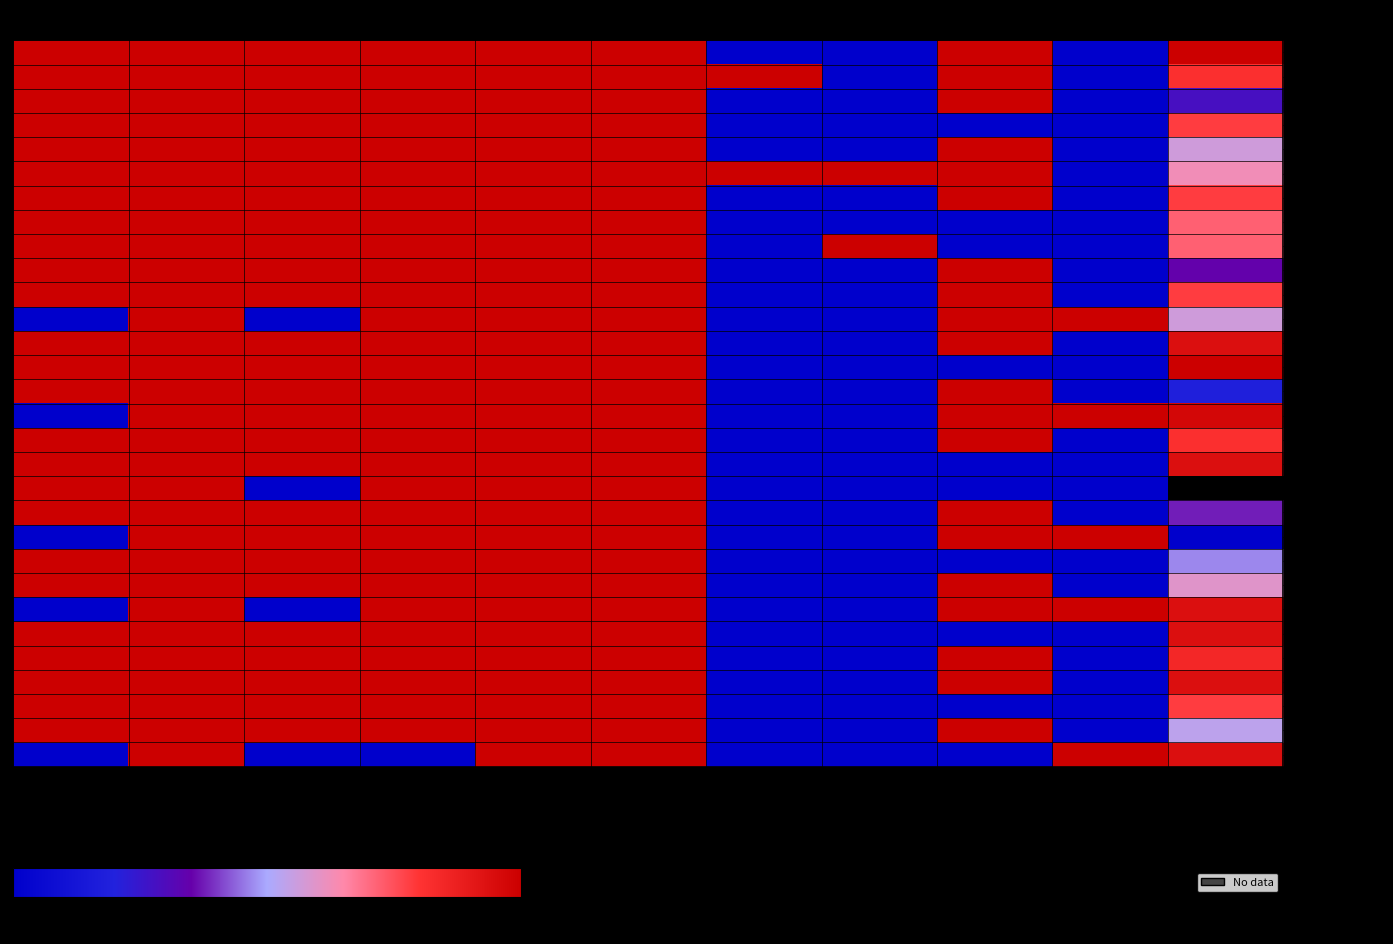

Which series changed the most between Virtual and Math Offered?

row_0